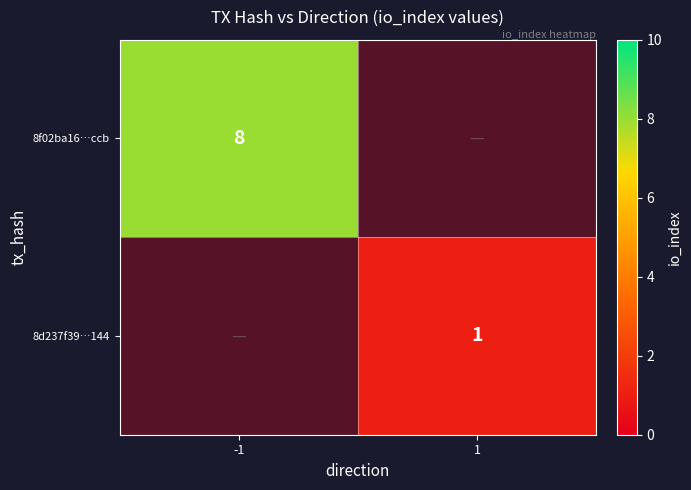

What is the maximum value shown in the chart?

8.0